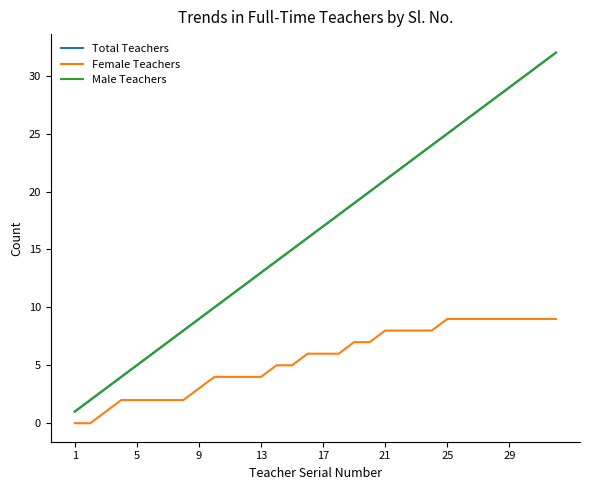

Is this an area chart (filled region under the line)?

No